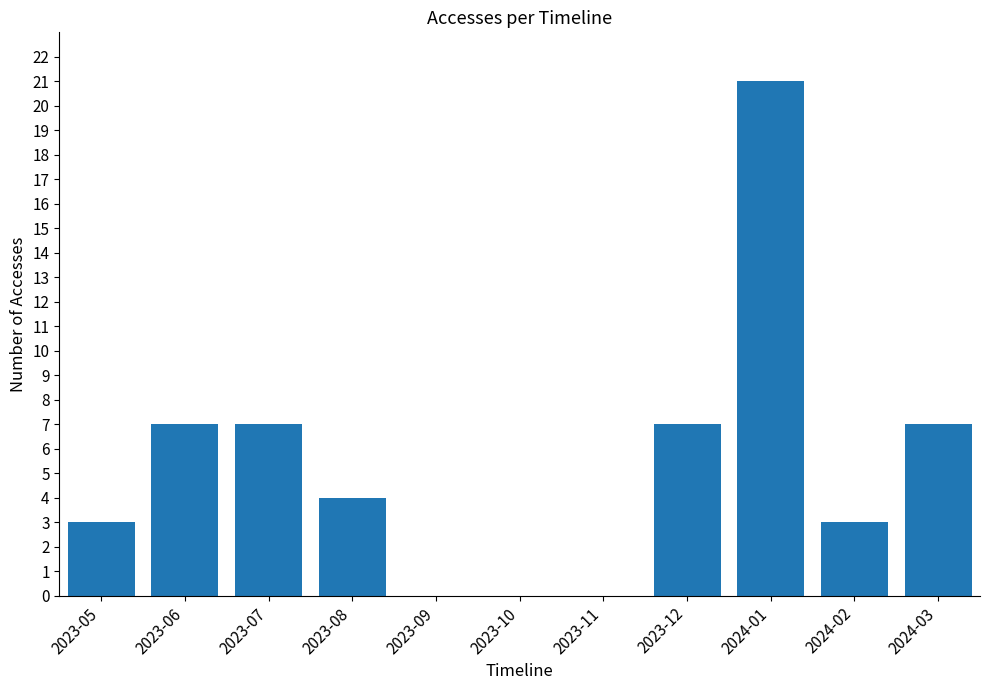

True or false: the data shows 10 at 2024-03.

False